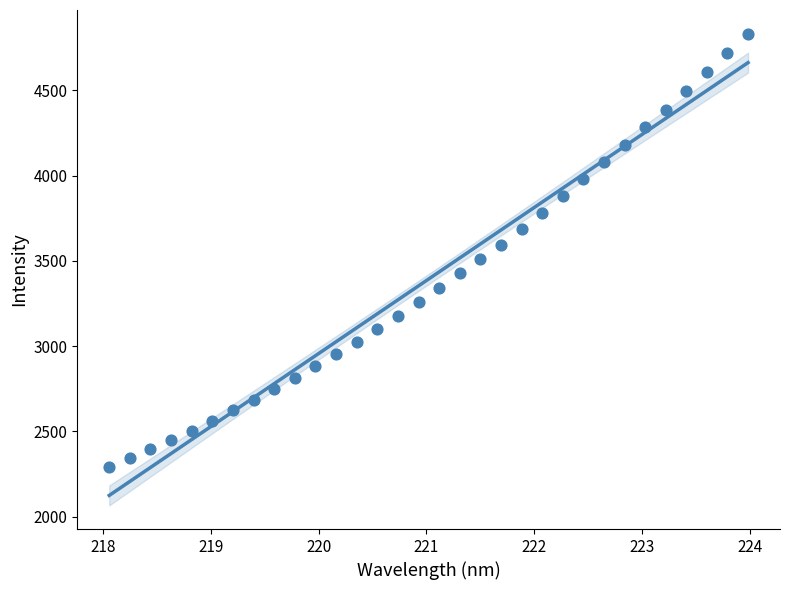

What is the range of X values (max minus min)?

5.9